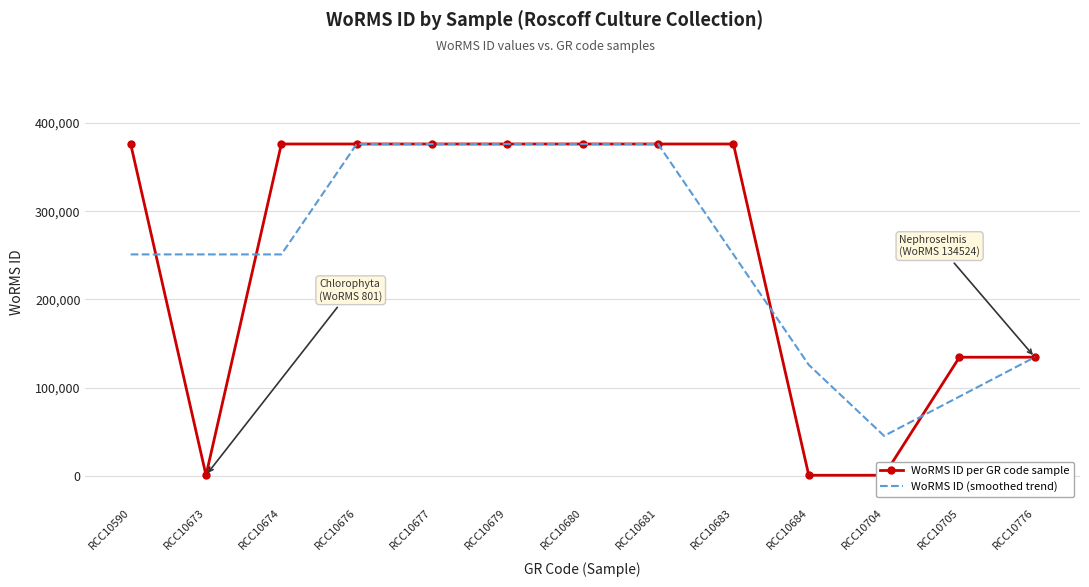

Where is the first local minimum for WoRMS ID per GR code sample?

RCC10673